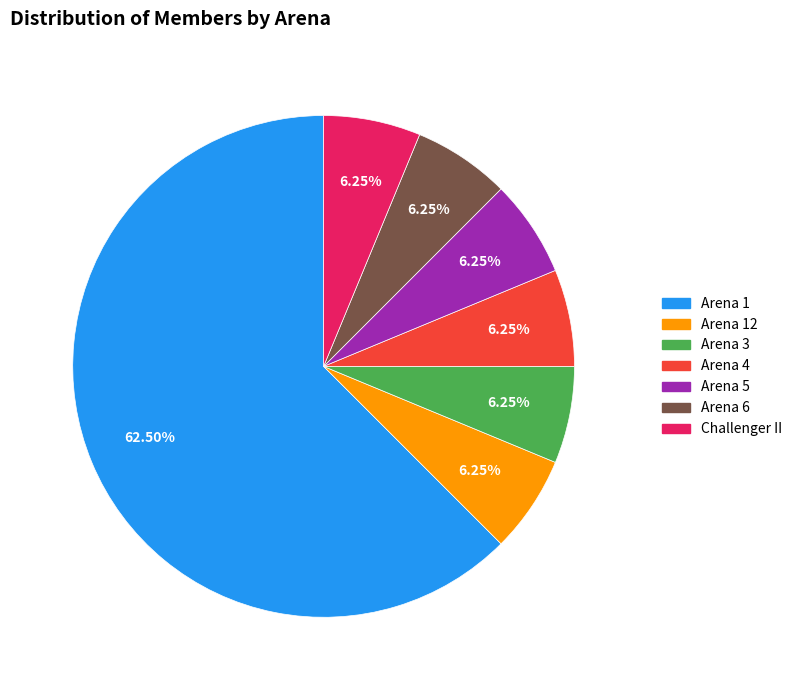

To the nearest percent, what is the difference between the largest and smallest slice percentages?

56%